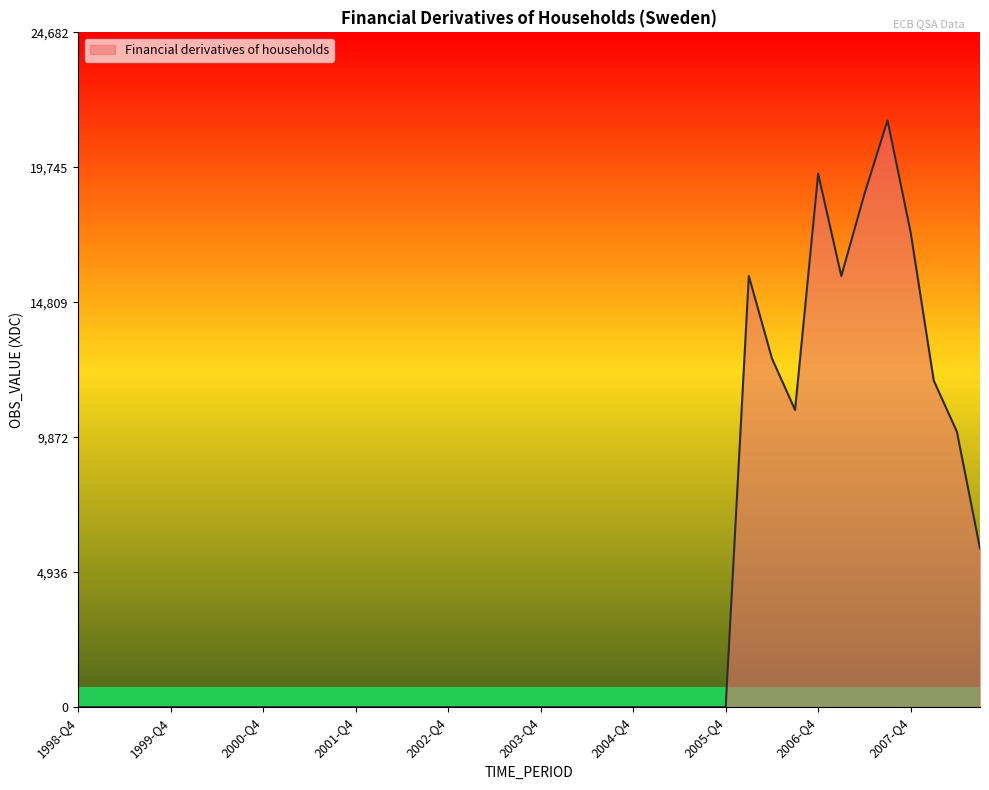

What is the difference between the maximum and minimum values?

21463